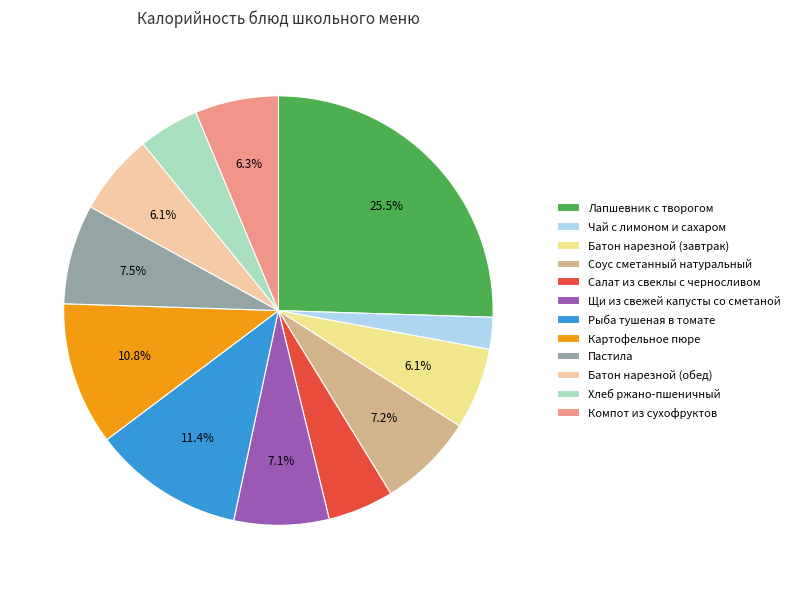

Which category has the biggest portion of the pie?

Лапшевник с творогом